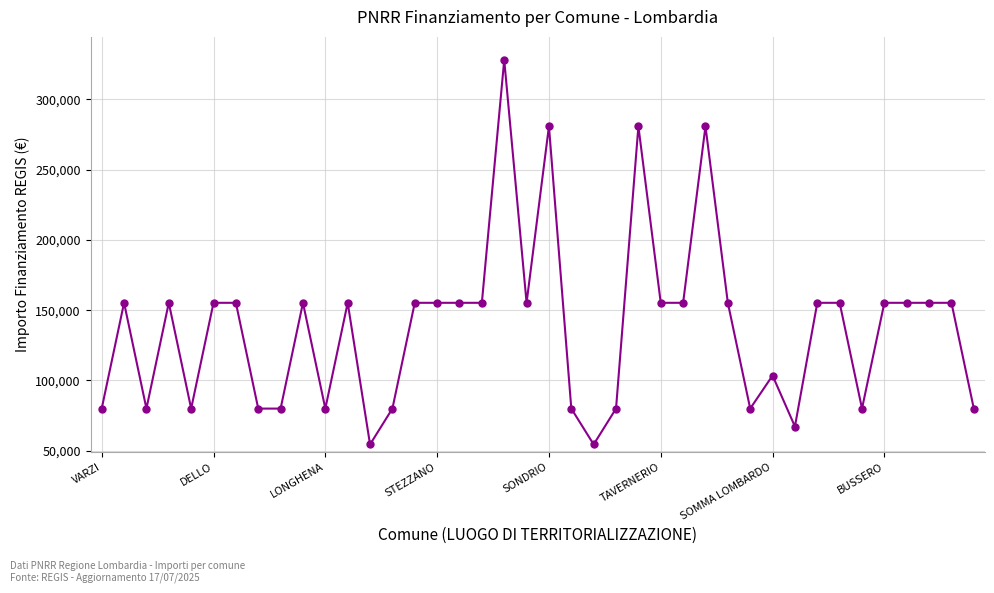

What is the greatest value displayed?

328160